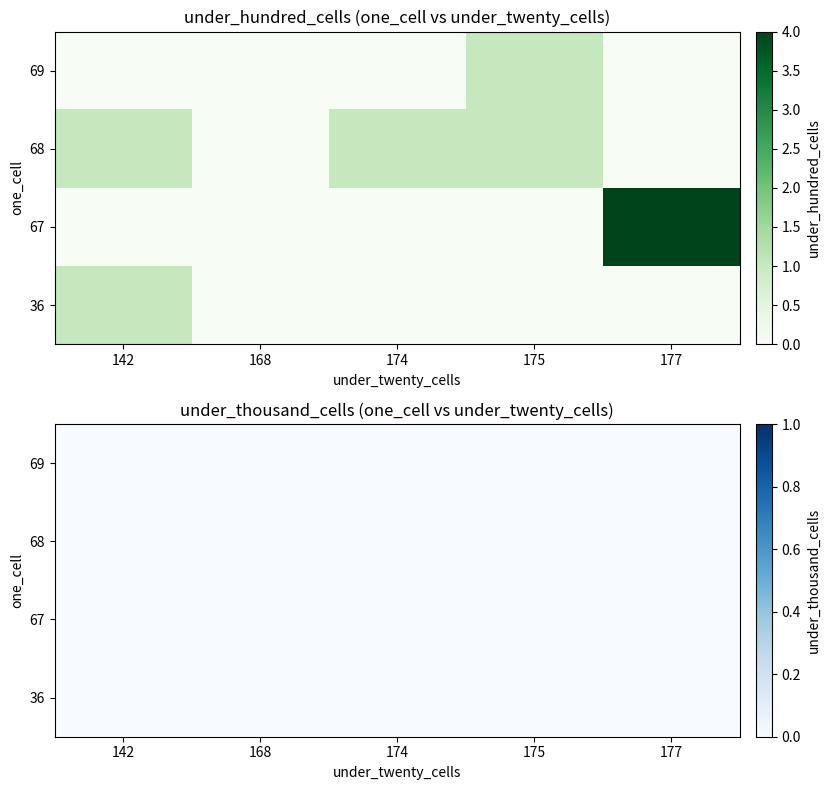

At which label is 36 closest to 0?

168